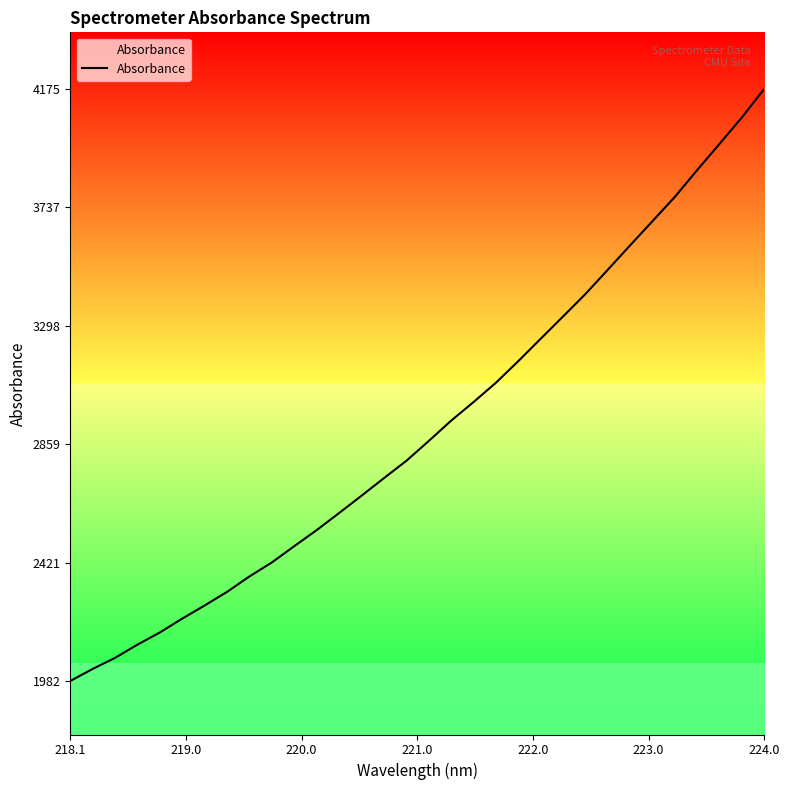

What is the difference between the maximum and minimum values?

2193.2